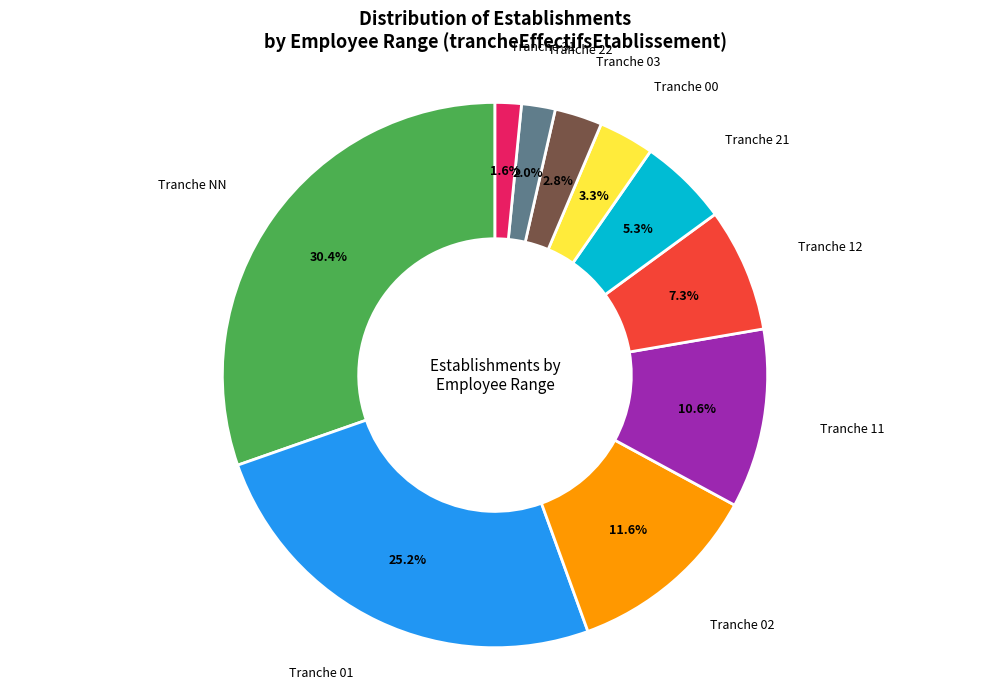

Is there a majority slice in this chart?

No